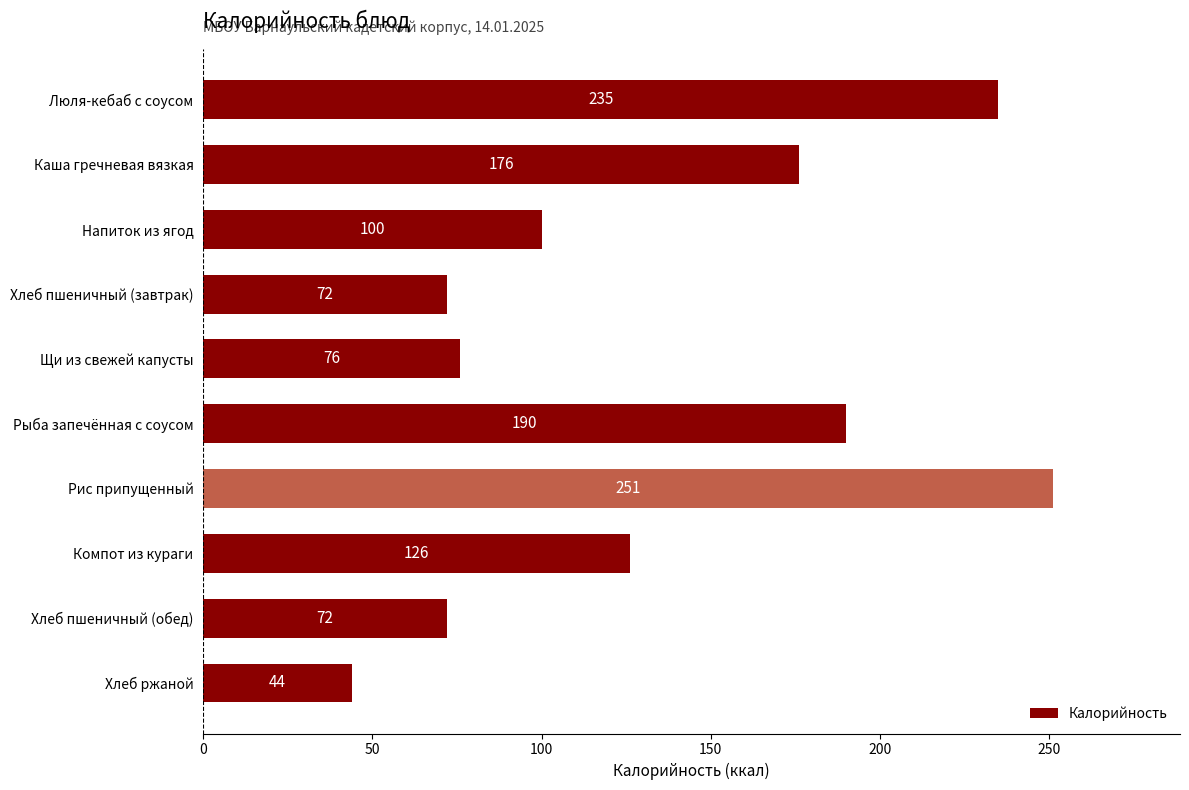

What is the smallest value displayed?

44